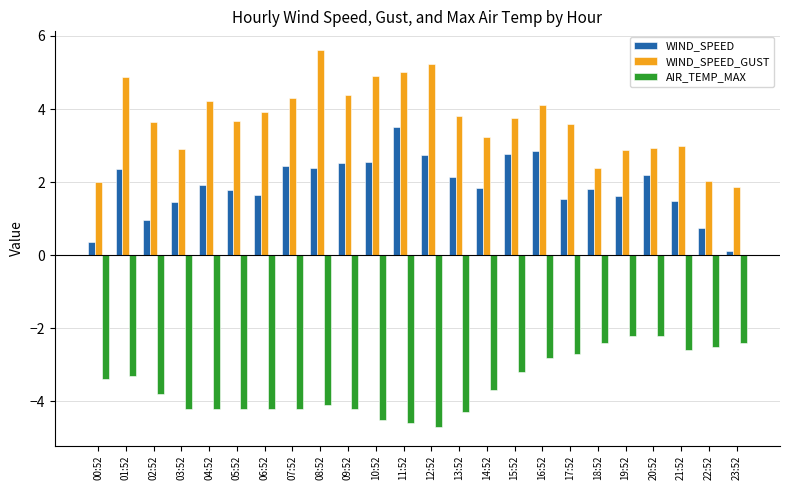

What are all the series names shown in the legend?

WIND_SPEED, WIND_SPEED_GUST, AIR_TEMP_MAX